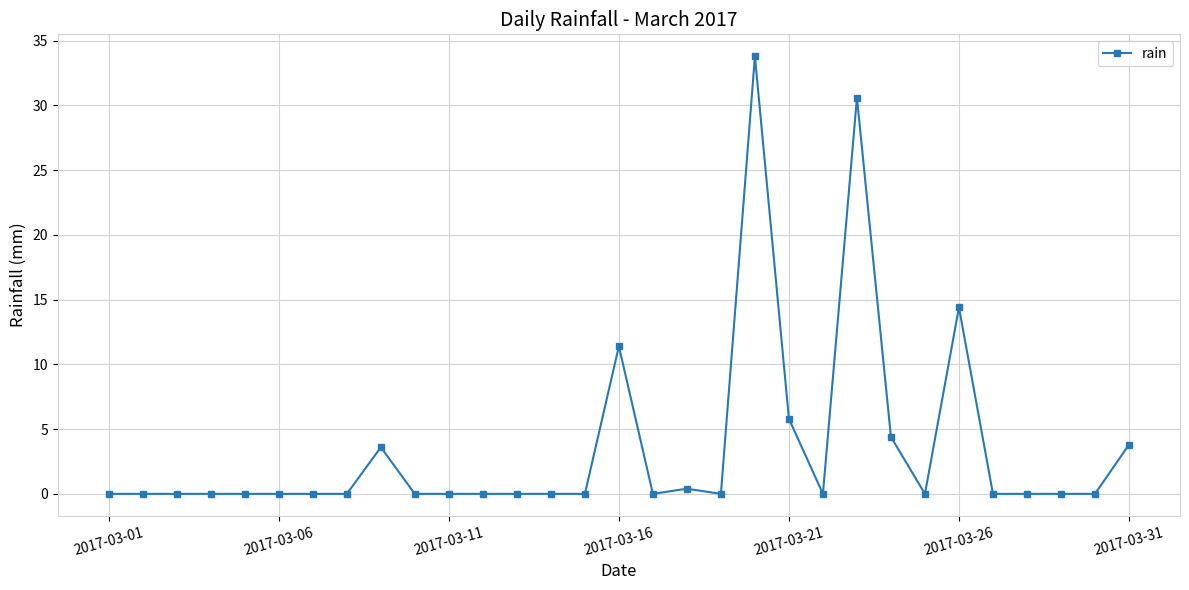

What is the average value?

3.5